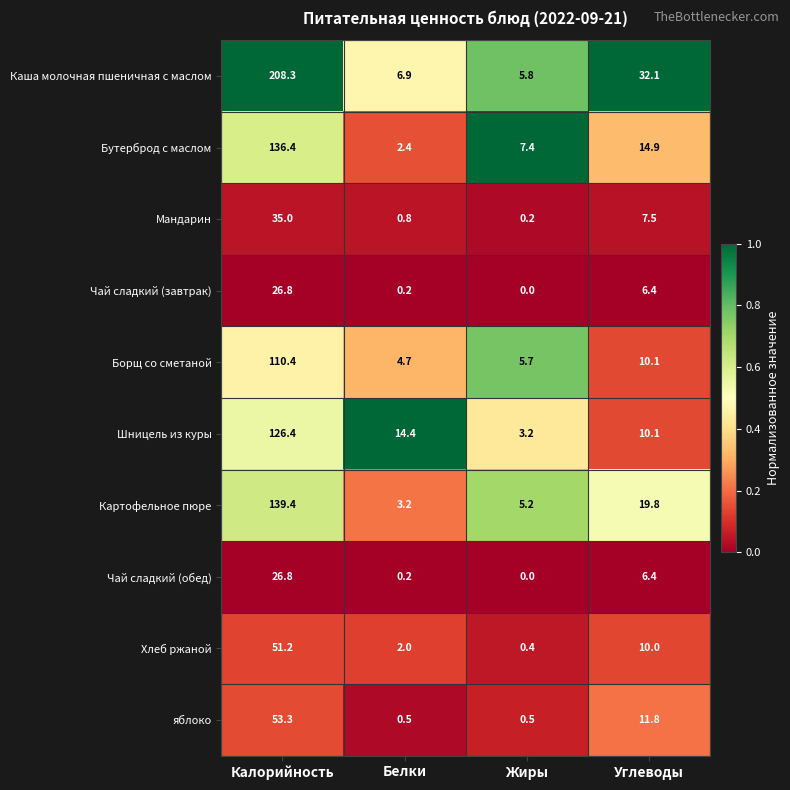

What is the difference between the Мандарин values at Жиры and Белки?

0.6